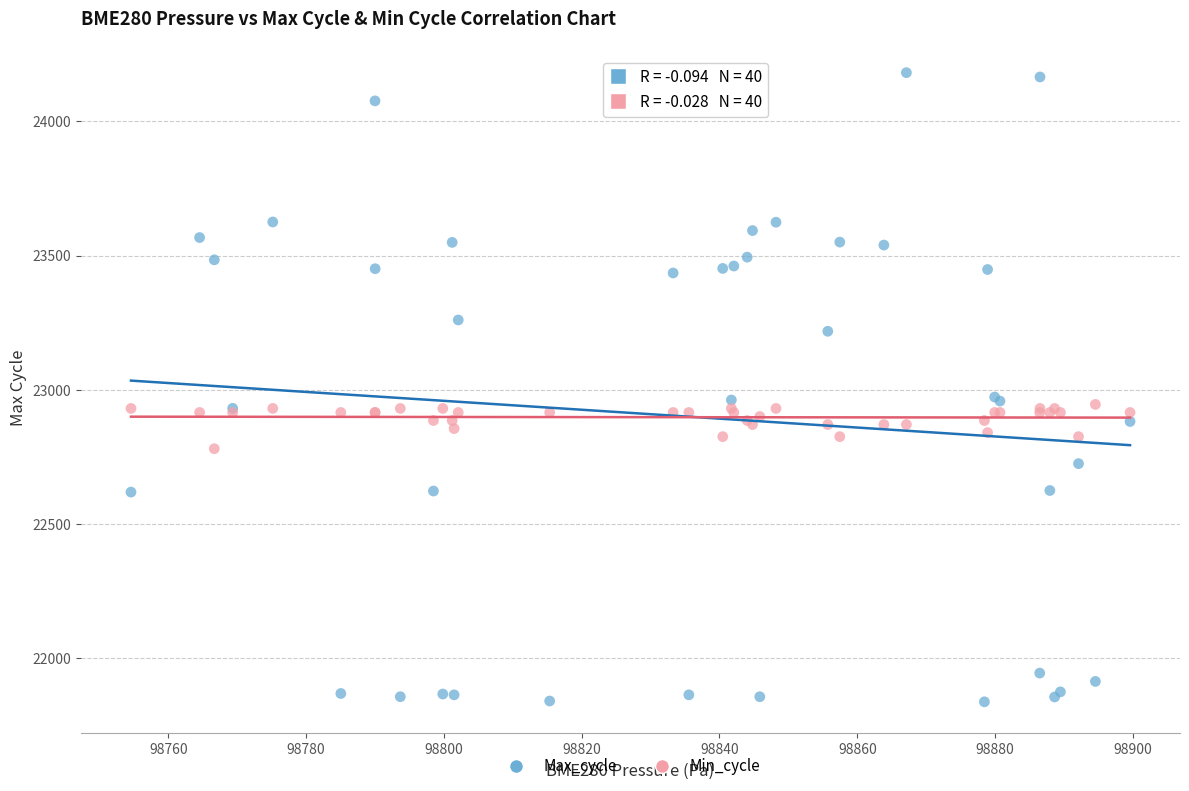

Which series has the largest Y range (max minus min)?

Max_cycle